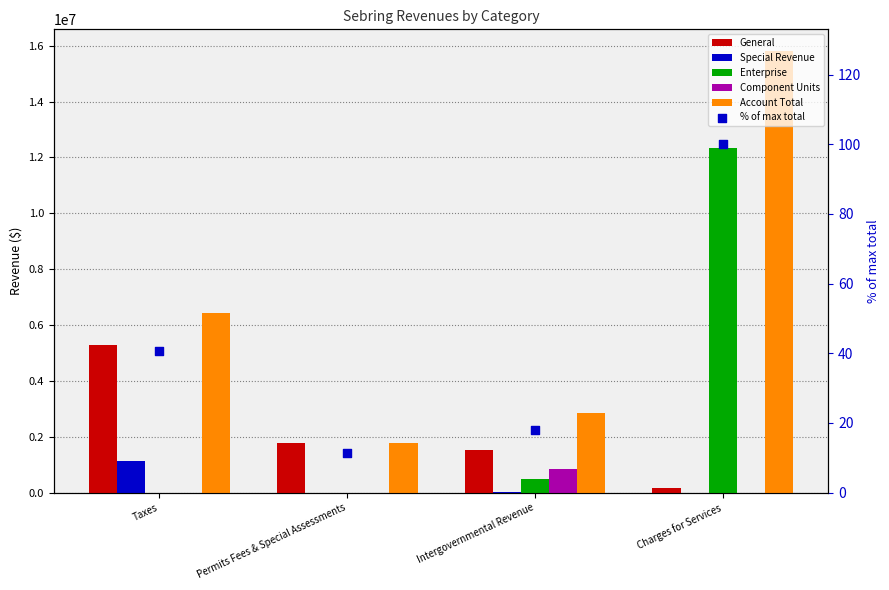

What are all the series names shown in the legend?

General, Special Revenue, Enterprise, Component Units, Account Total, % of max total